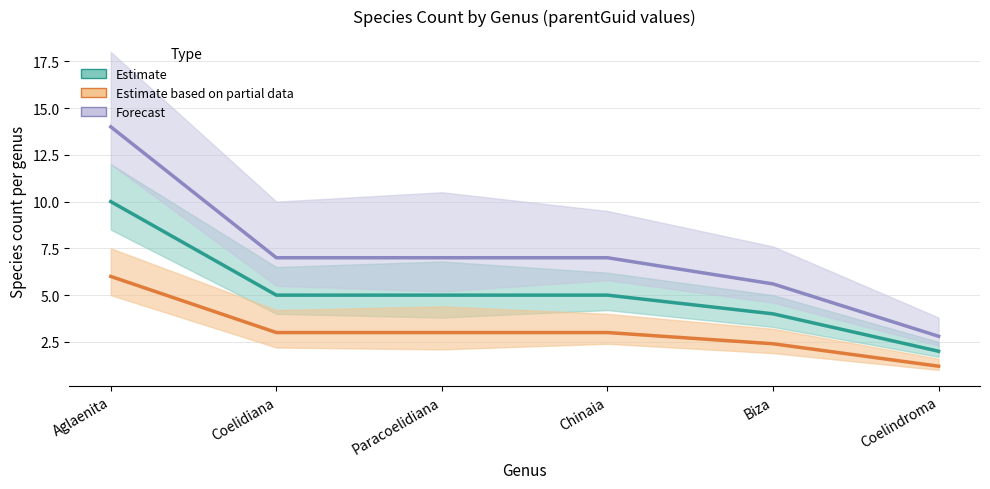

List the series in order of their peak value, highest first.

Forecast, Estimate, Estimate based on partial data